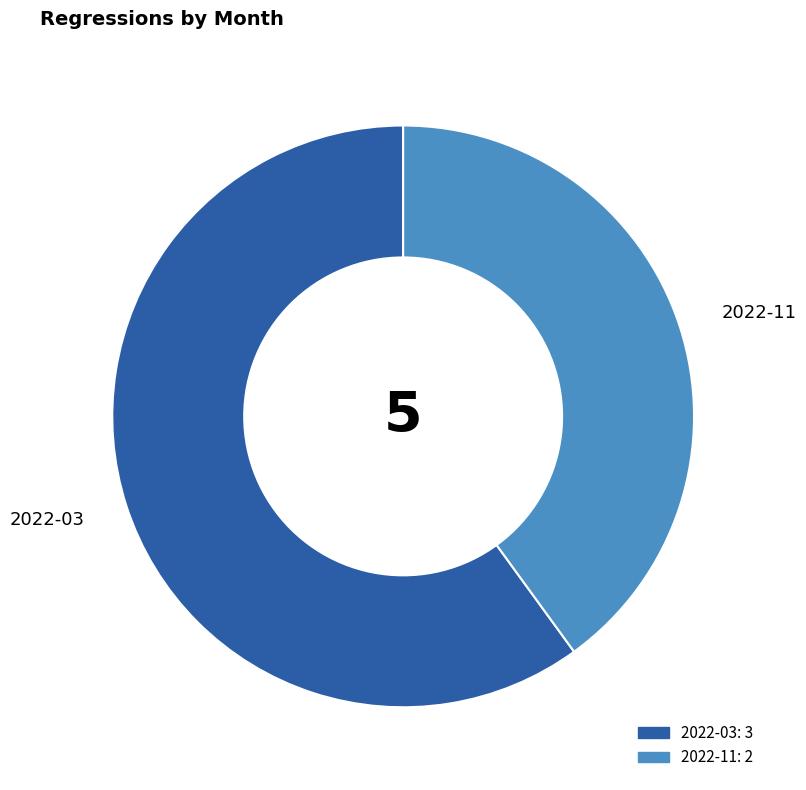

Combined, do 2022-03 and 2022-11 account for over 50%?

Yes